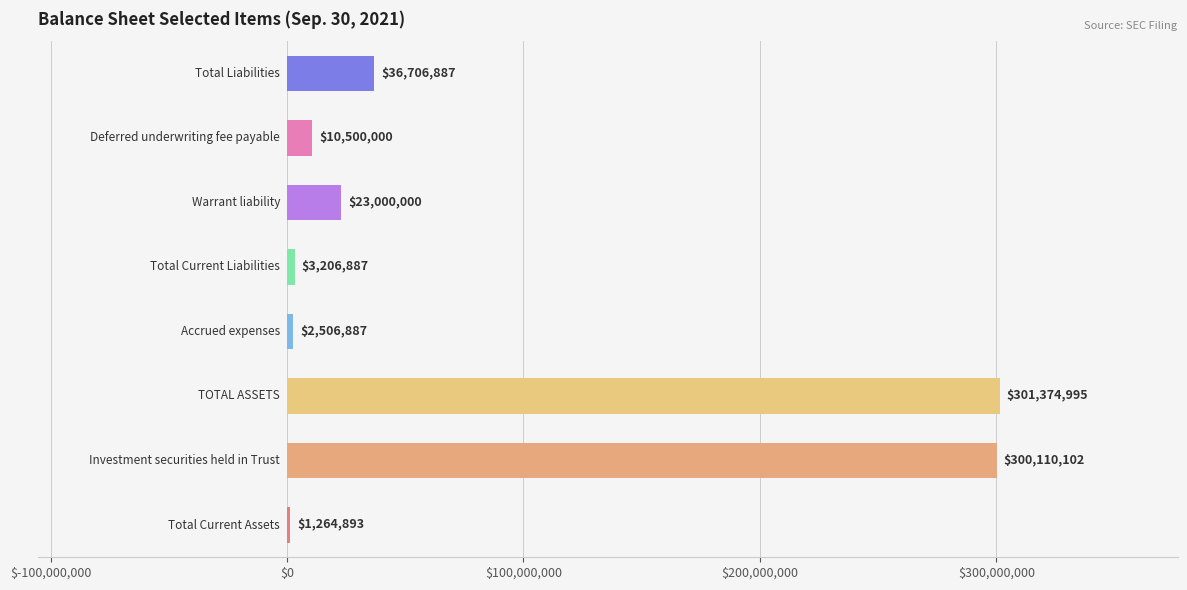

What is the sum of all values?

678670651